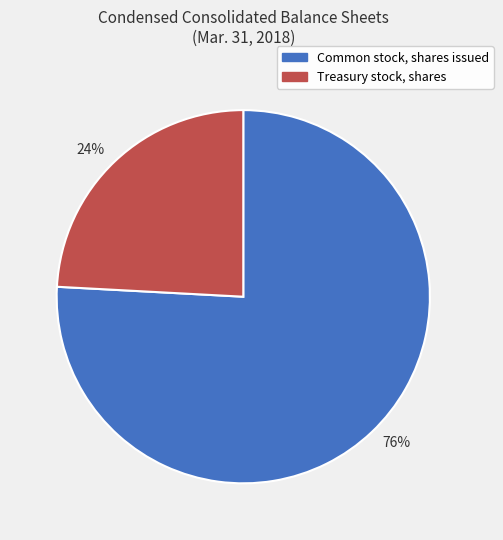

To the nearest percent, what is the difference between the largest and smallest slice percentages?

52%